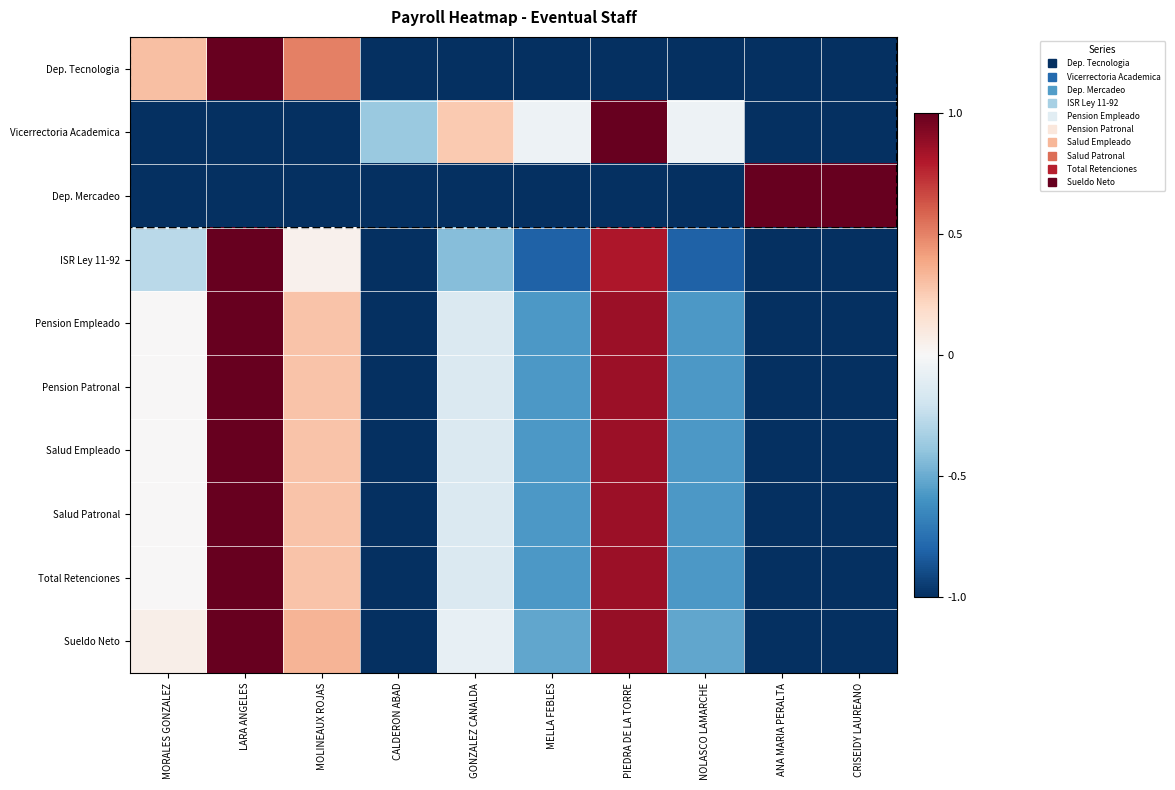

Which series changed the most between GONZALEZ CANALDA and CRISEIDY LAUREANO?

Dep. Mercadeo